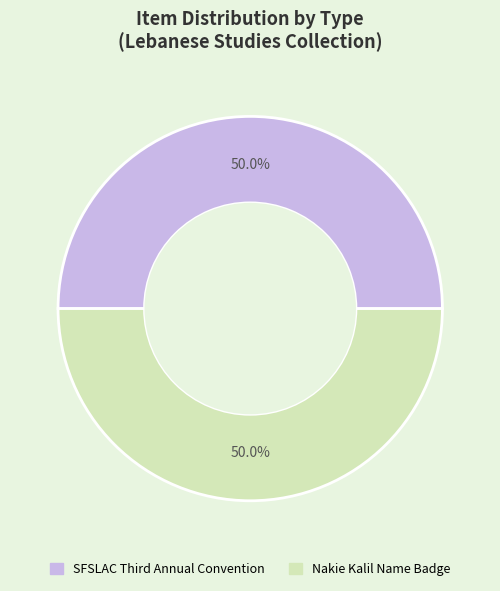

How much of the chart is everything except Nakie Kalil Name Badge?

50.0%